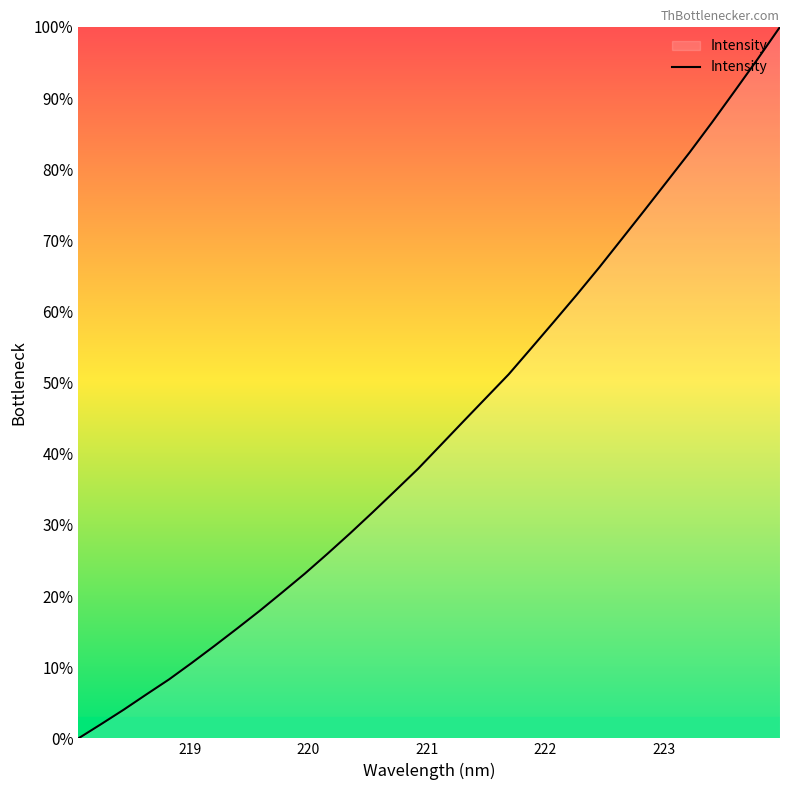

What is the difference between the maximum and minimum values?

100.0